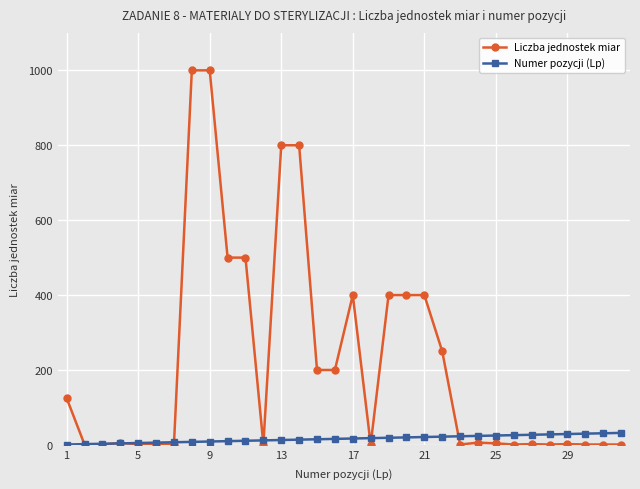

Which series has the largest total across all categories?

Liczba jednostek miar